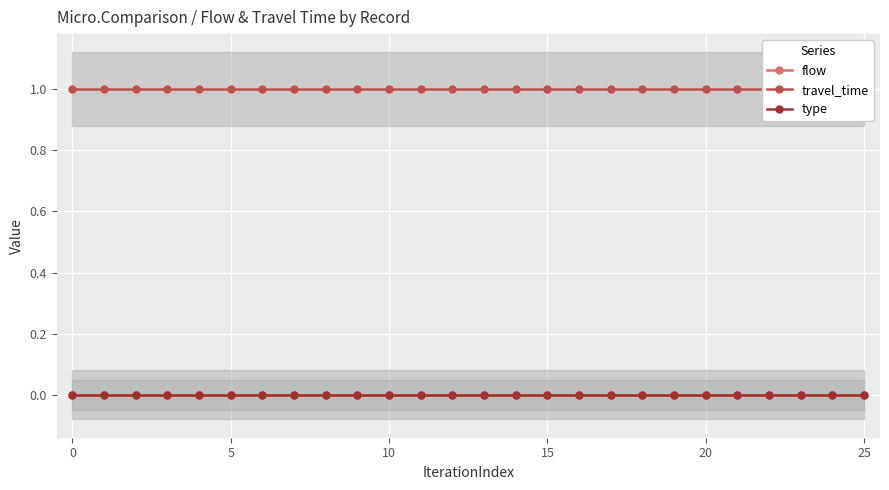

At how many categories does at least one series exceed 0?

26